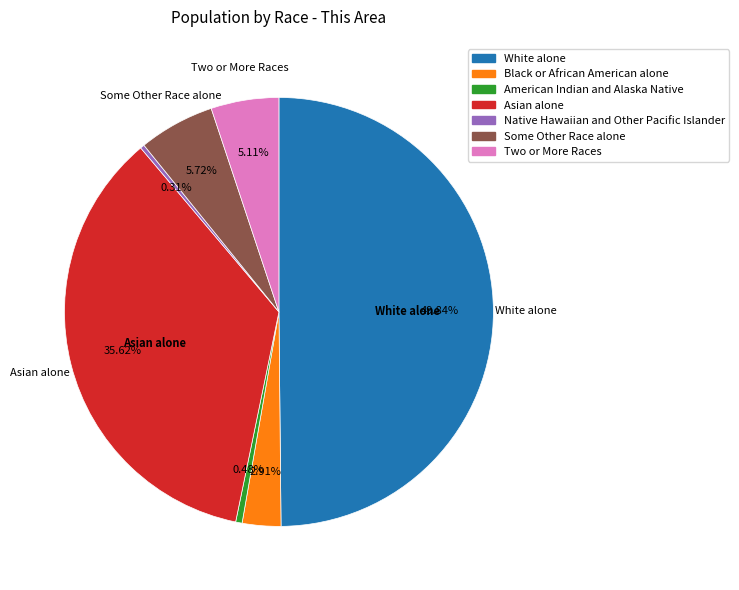

Approximately how many times larger is the value at Some Other Race alone compared to Native Hawaiian and Other Pacific Islander?

18.3